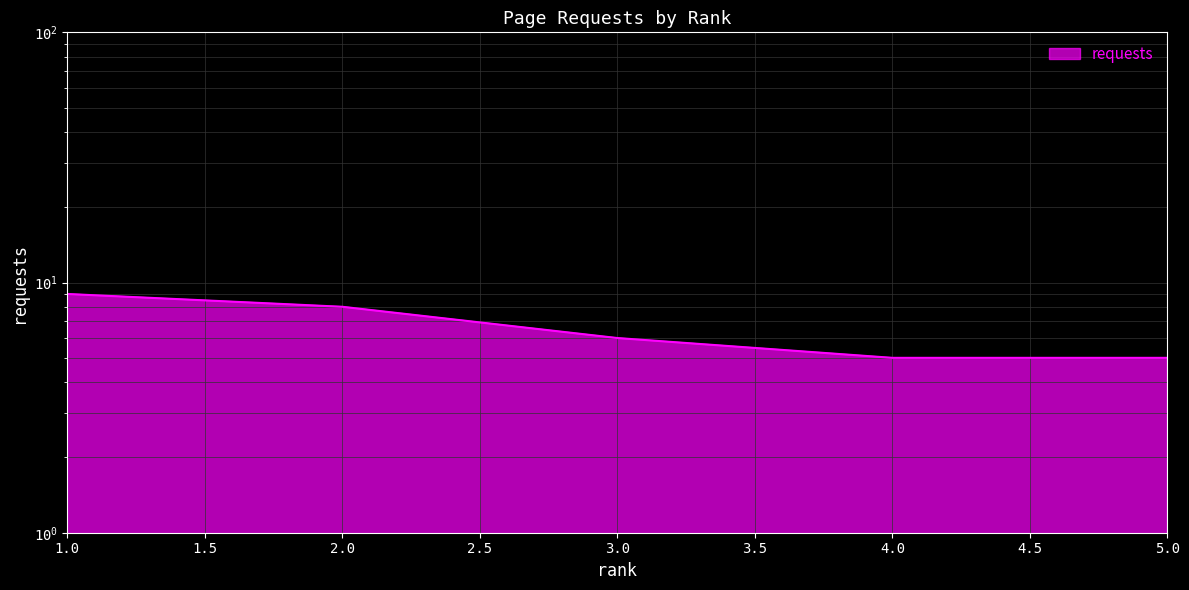

The chart shows a value of 6 at 3. True or false?

True